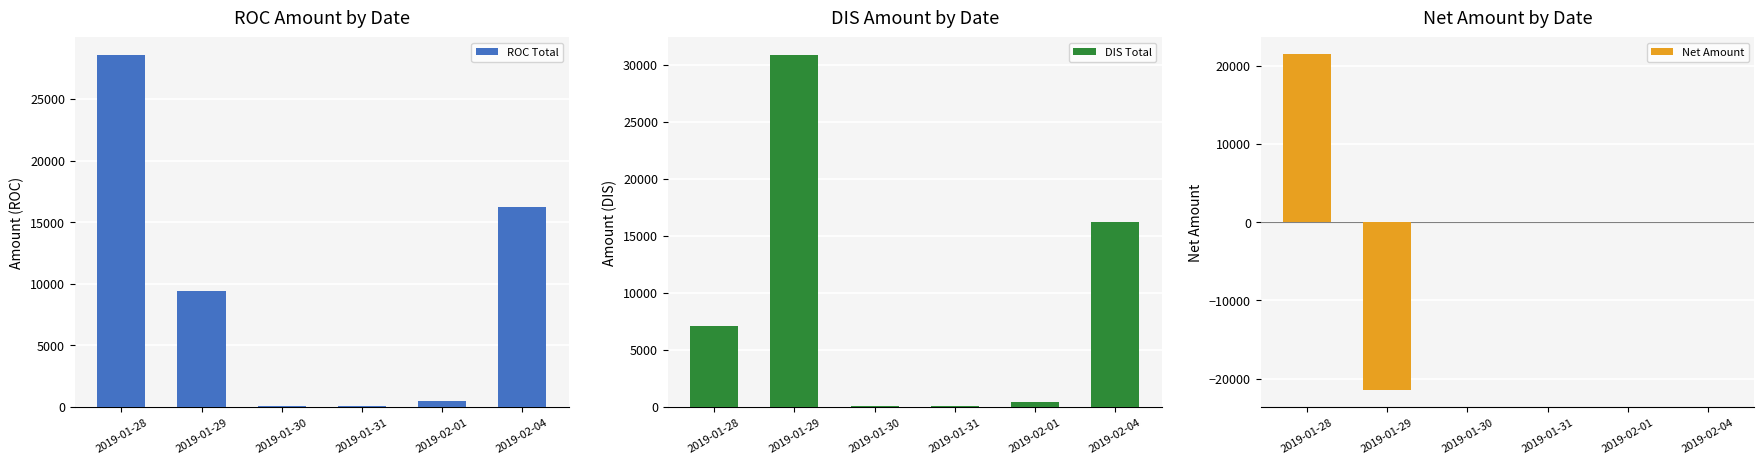

What are all the series names shown in the legend?

ROC Total, DIS Total, Net Amount